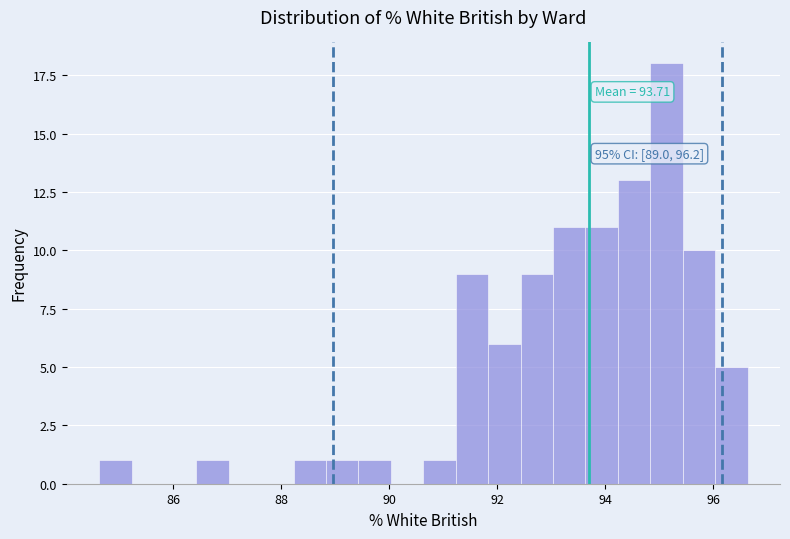

Around what value on the x-axis is the tallest bar? Give the approximate position of its centre, as read against the axis.

95.2